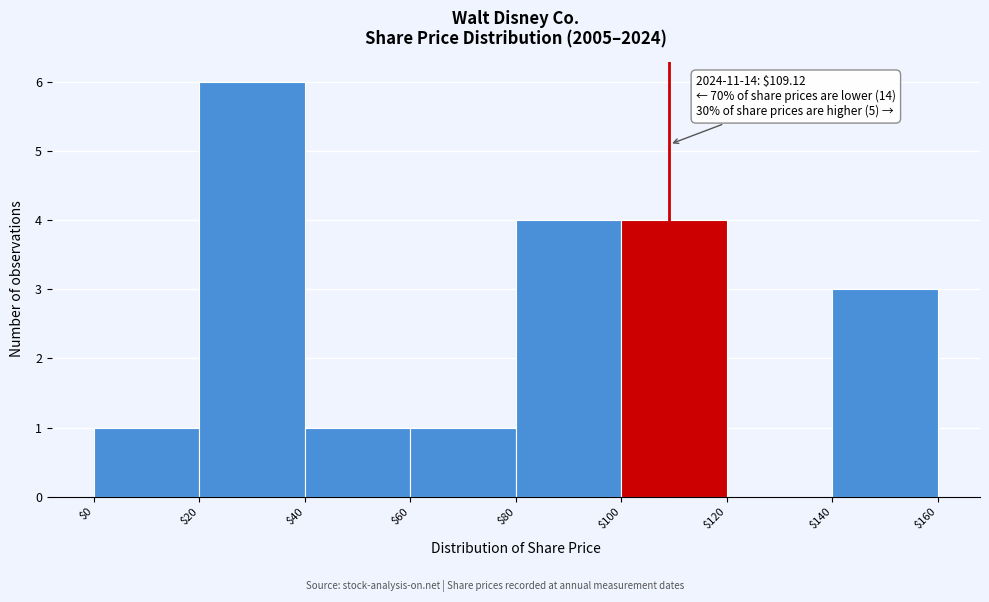

Over which range of the x-axis is the bar tallest?

$20 to $40